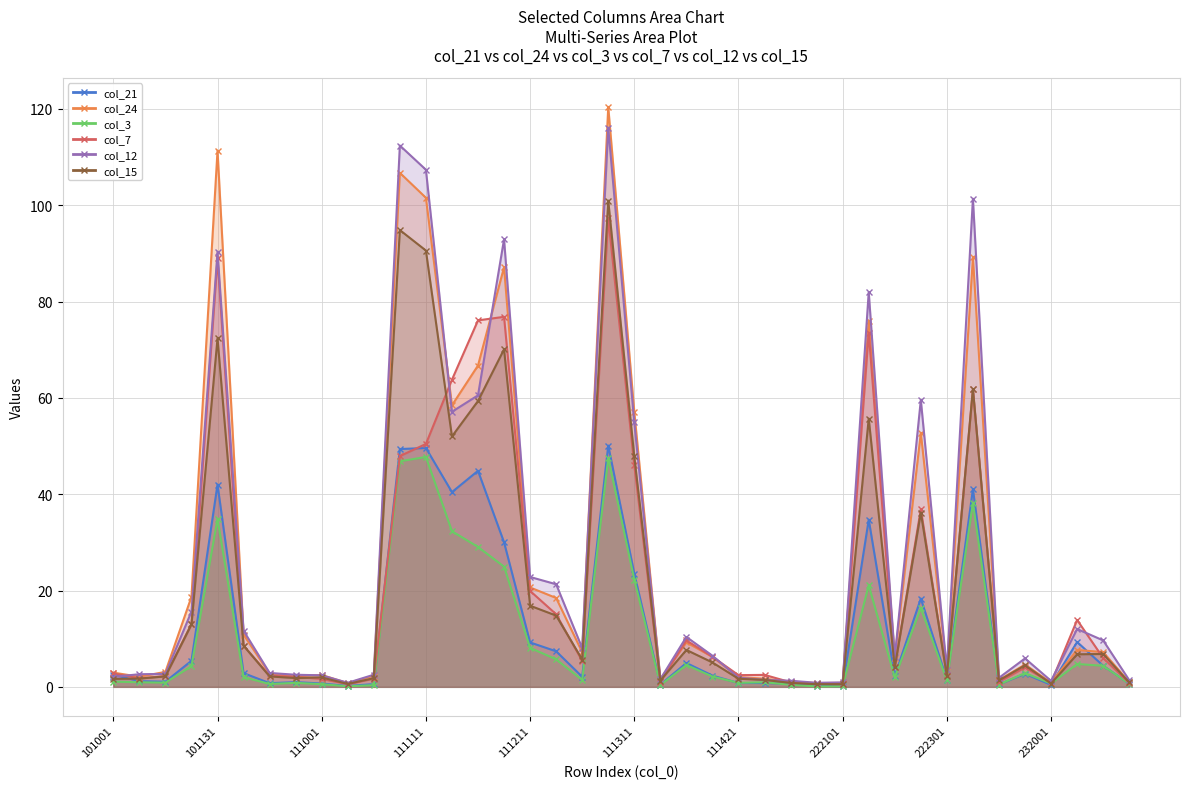

At how many categories does at least one series exceed 59?

10